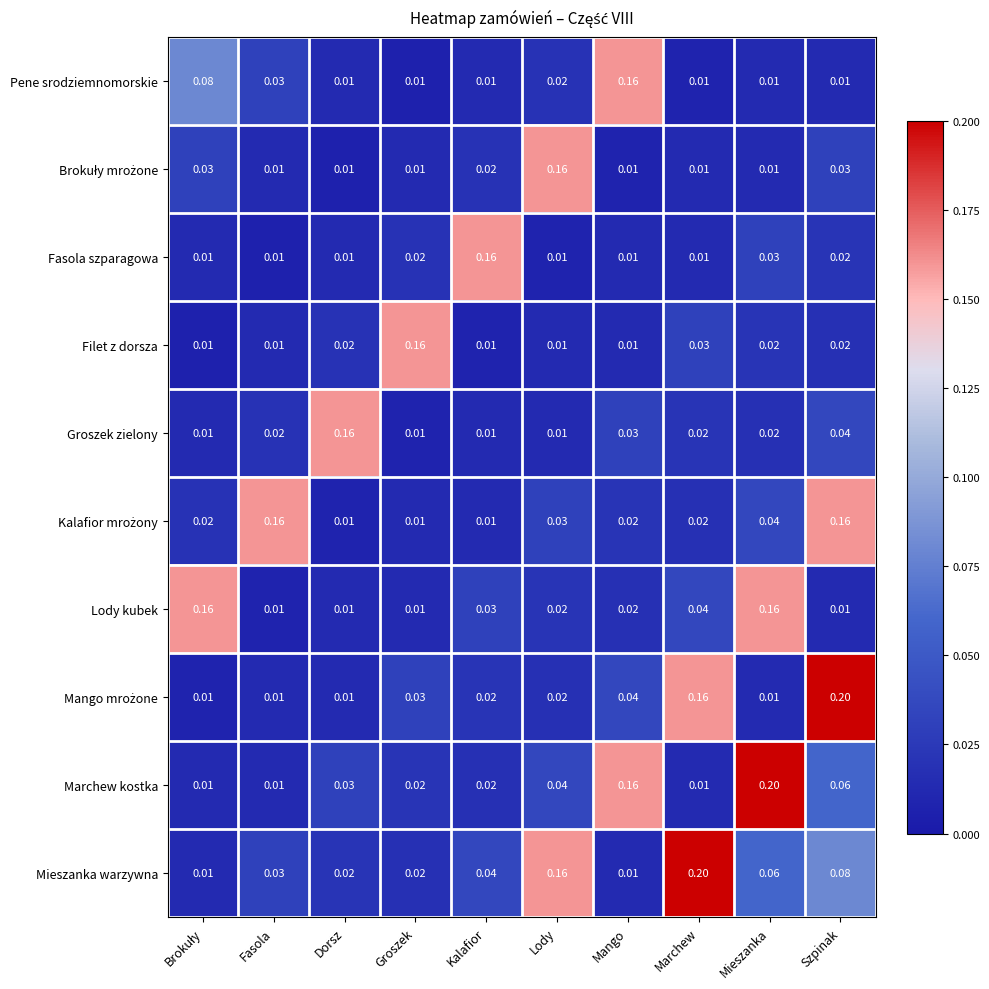

What is the total value across all series at Lody?

0.5